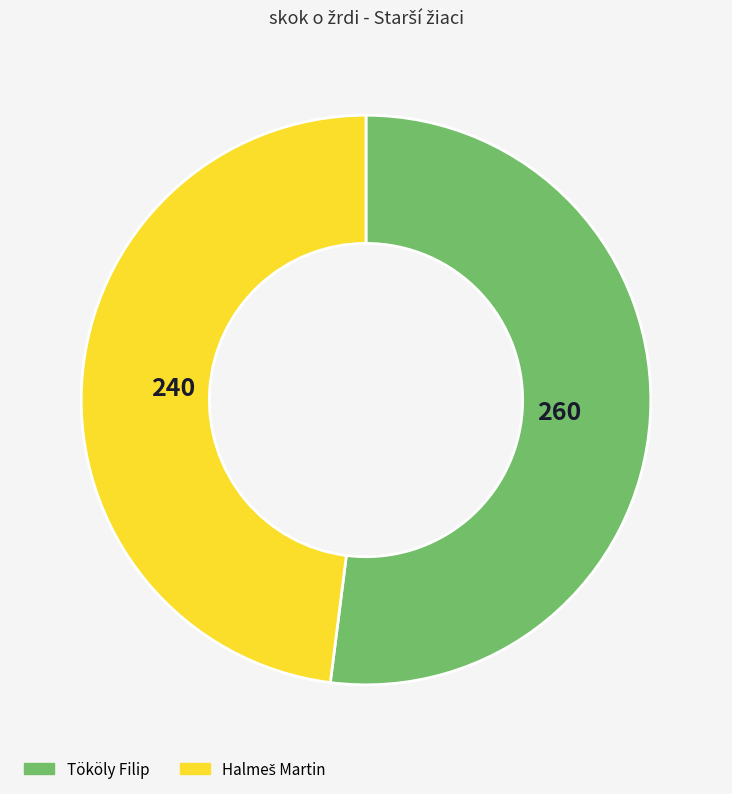

Is it true that Tököly Filip is 61% of the pie?

False